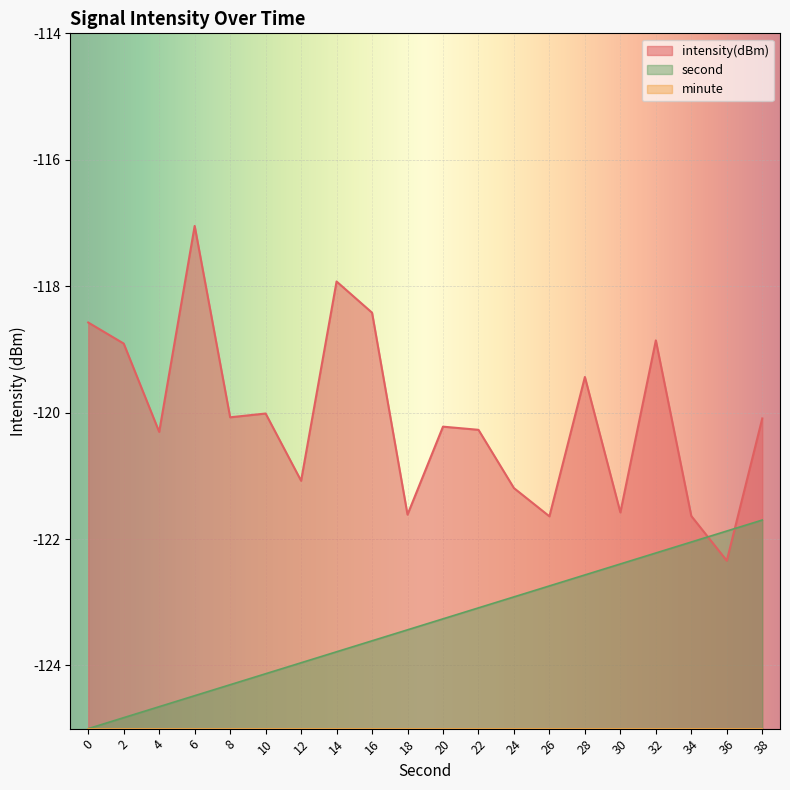

Which has a higher value, 8 or 4?

8